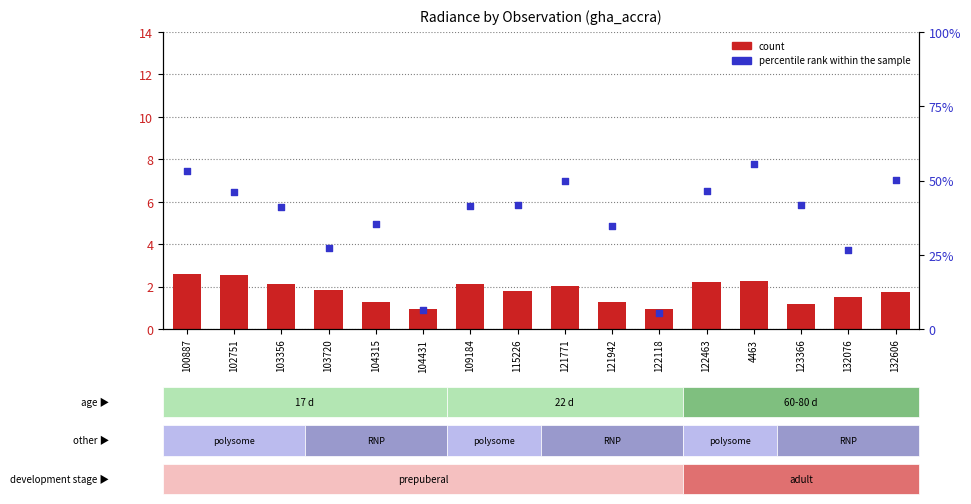

What are all the series names shown in the legend?

count, percentile rank within the sample